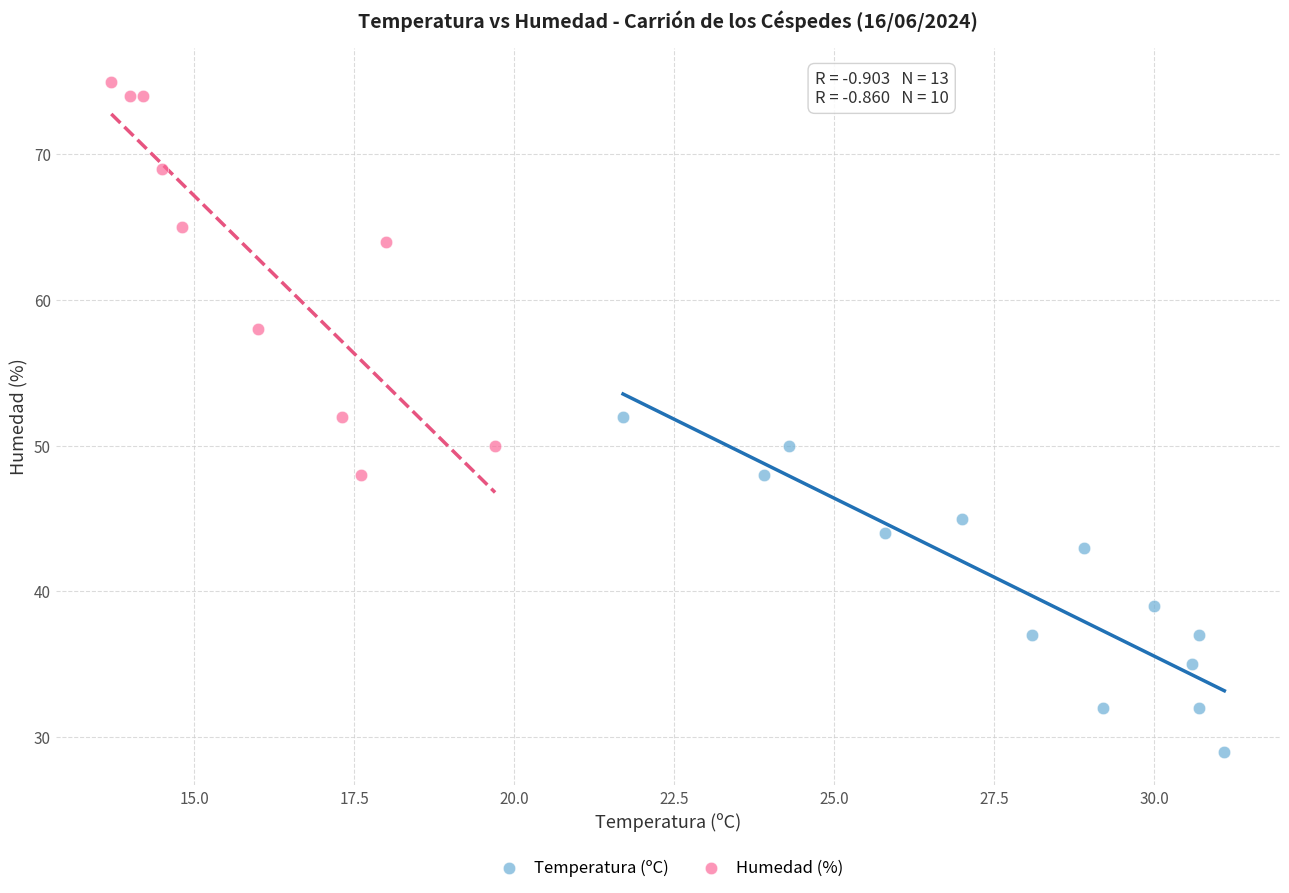

Which series contains the lowest Y value?

Temperatura (ºC)